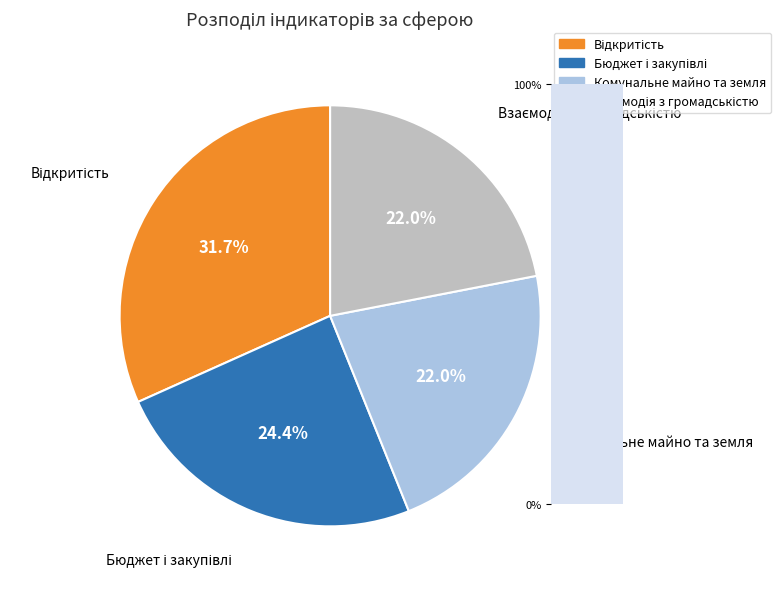

Is there any slice that represents more than half of the pie?

No